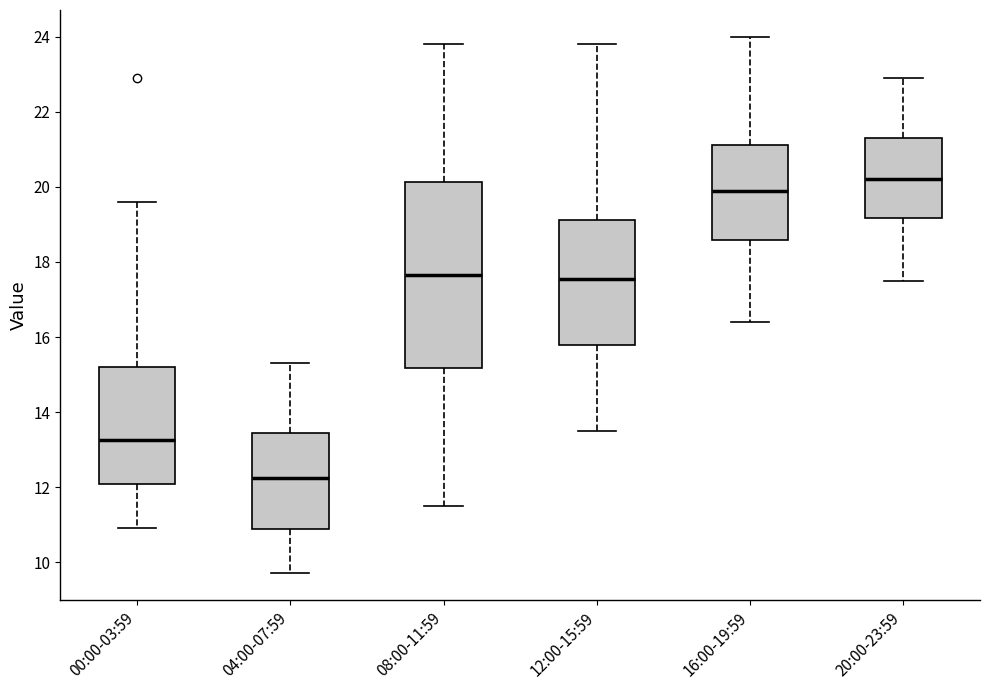

Which box's median line is the highest?

20:00-23:59